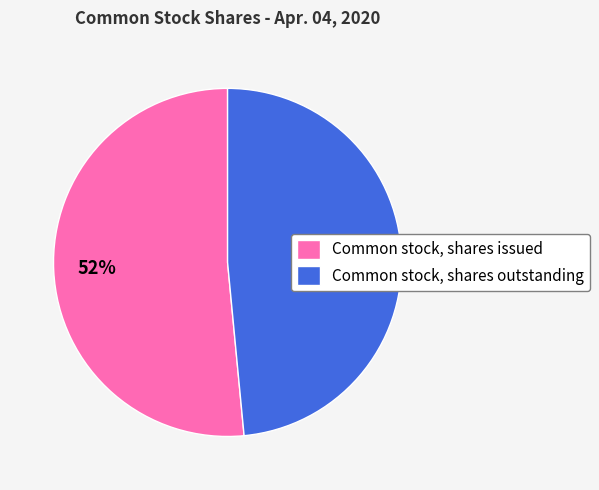

Count the number of slices in the pie.

2